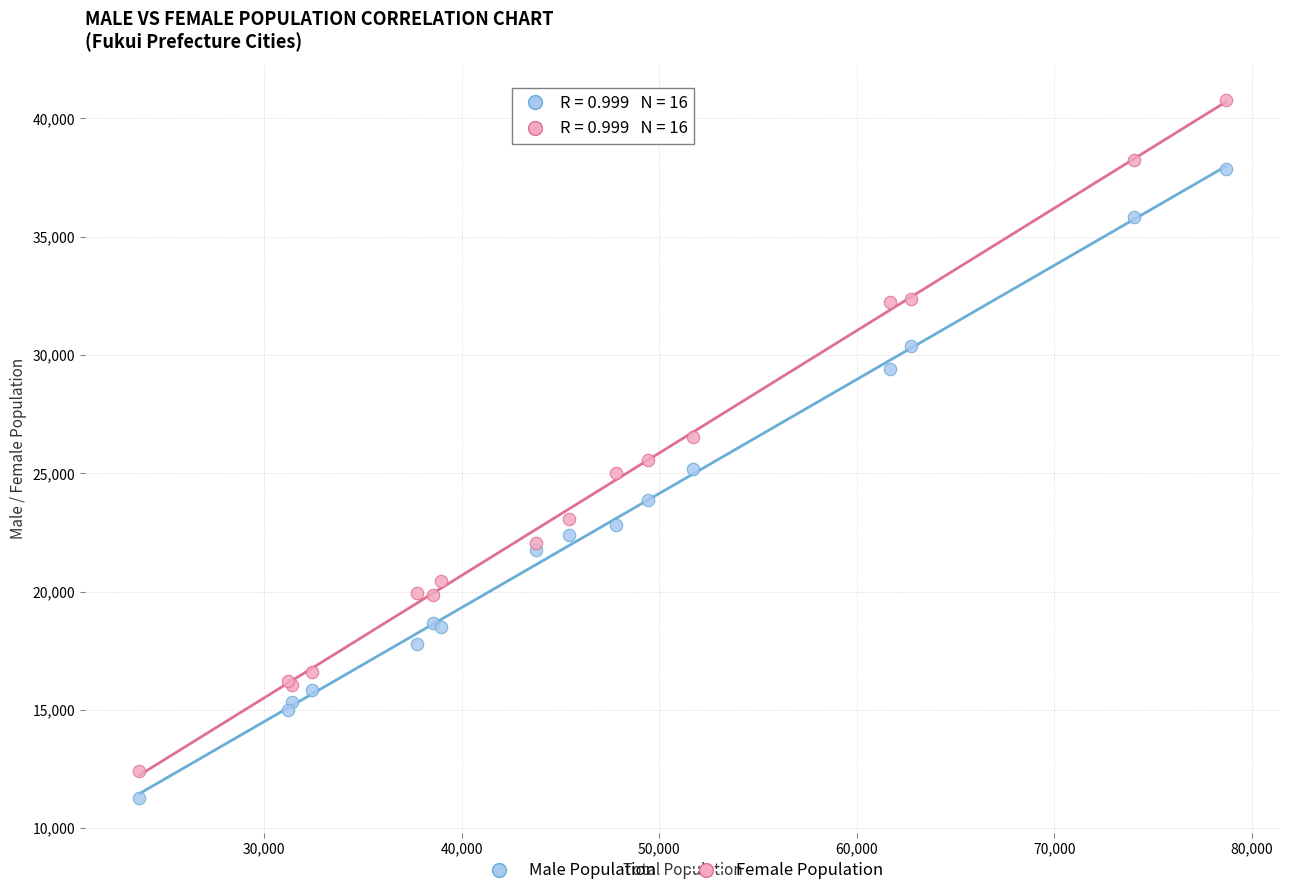

What is the X range (max minus min) for the scatter plot?

54976